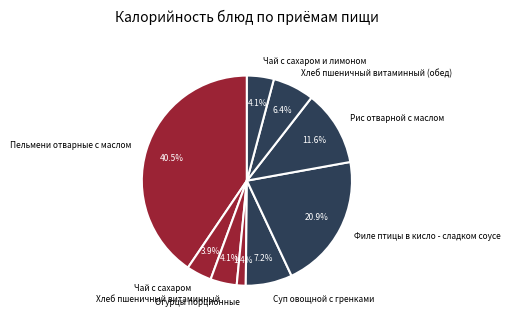

Between Пельмени отварные с маслом and Рис отварной с маслом, which is larger?

Пельмени отварные с маслом